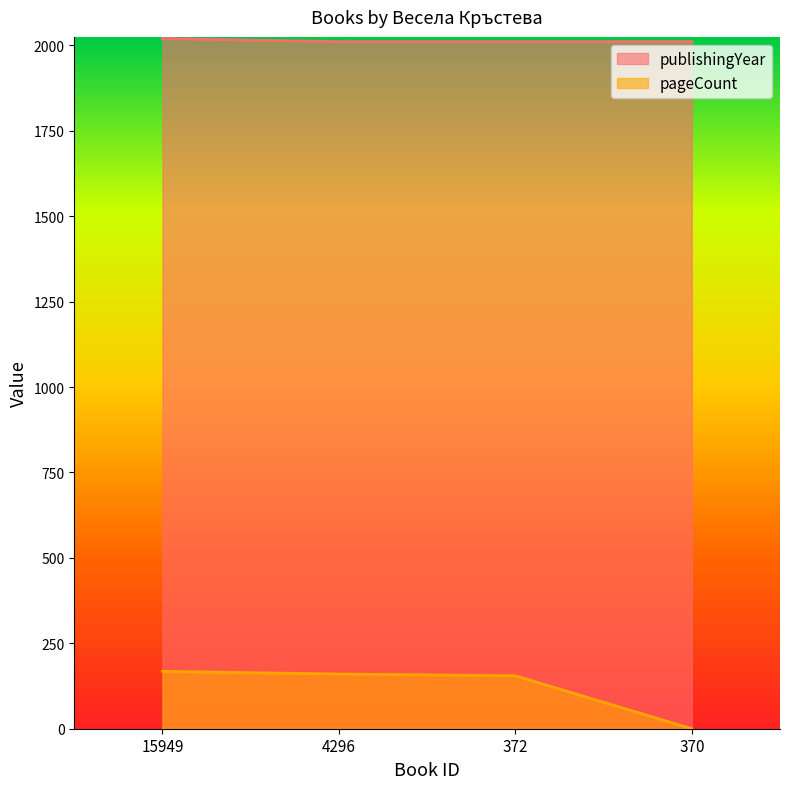

Which series has the largest total across all categories?

publishingYear